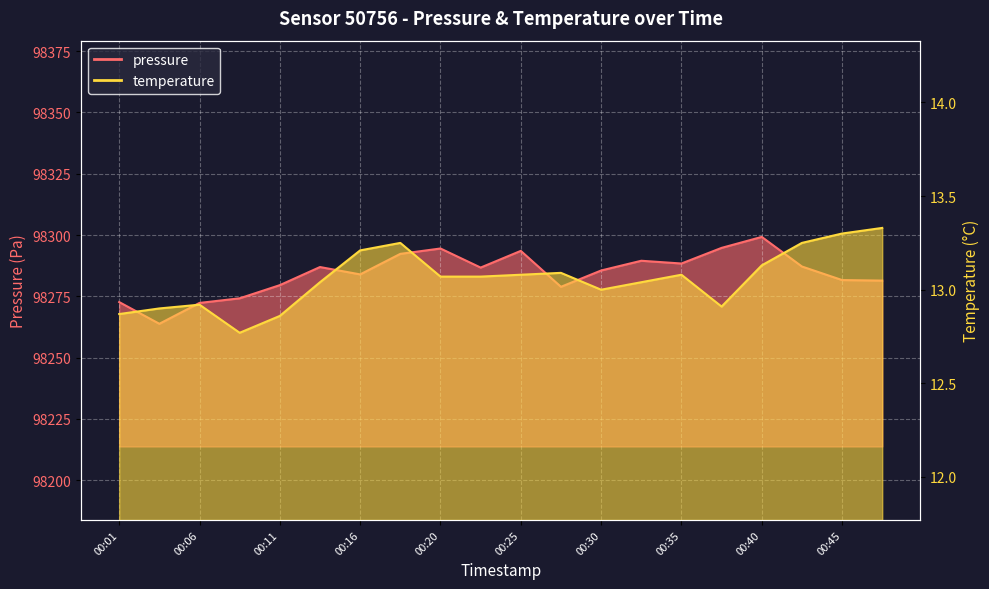

At how many categories does at least one series exceed 4072?

20